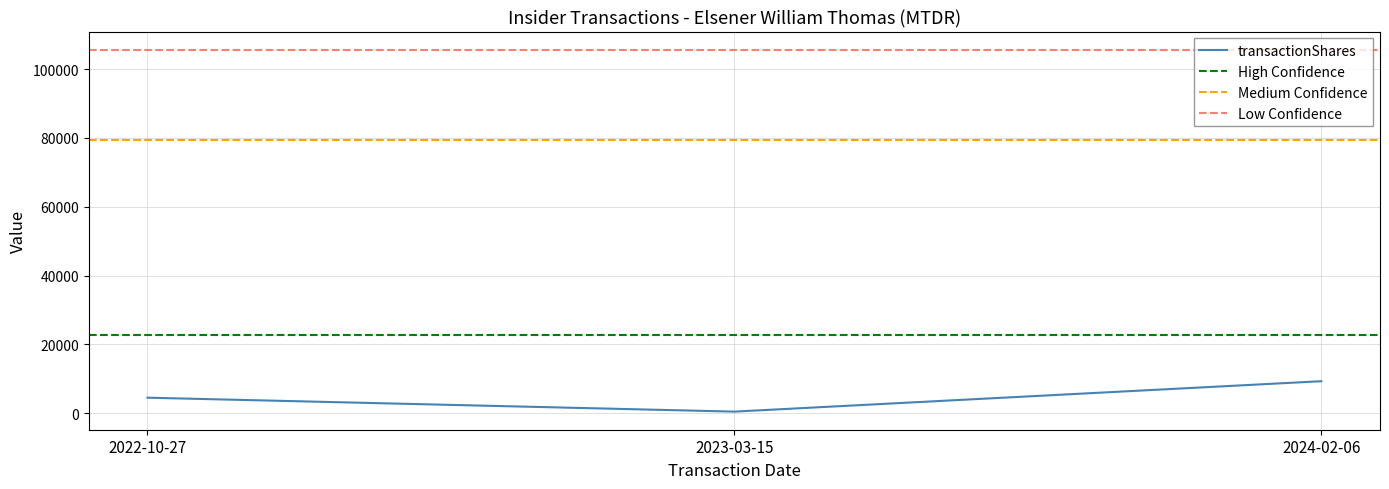

What is the maximum value for transactionShares?

9334